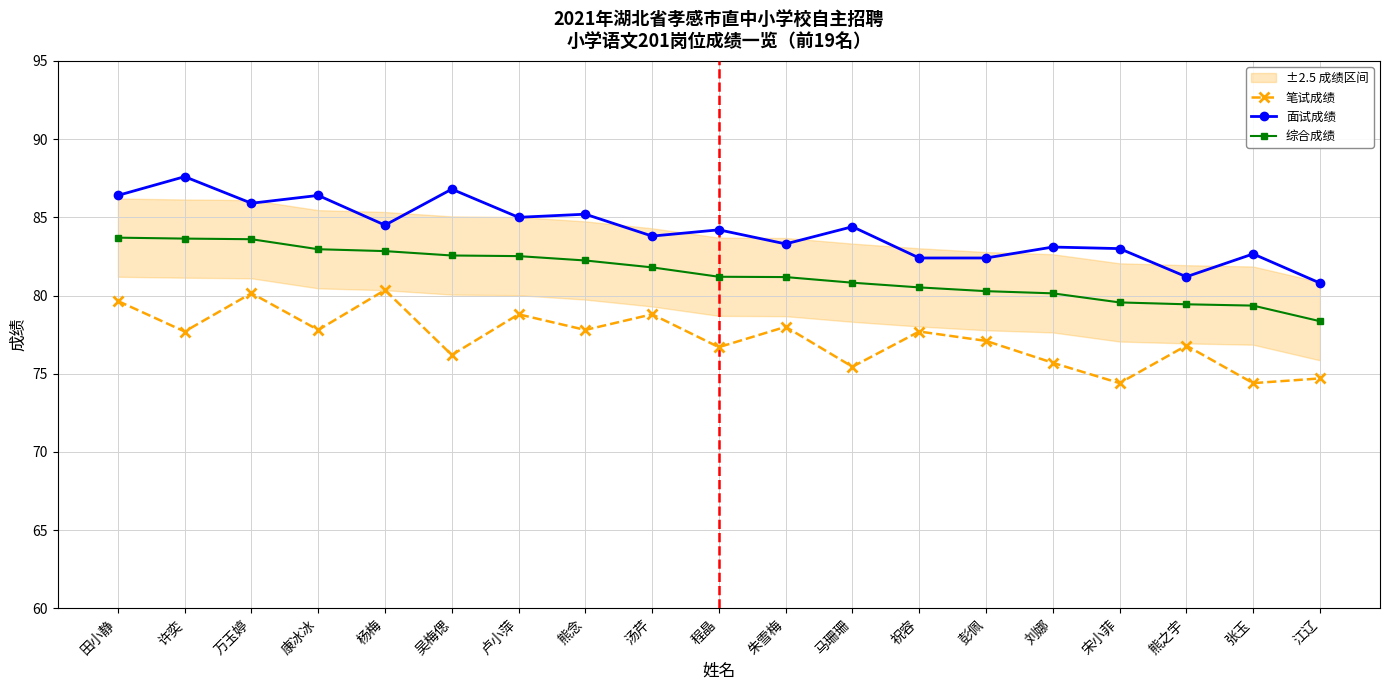

Between 康冰冰 and 杨梅, which series saw the biggest shift?

笔试成绩